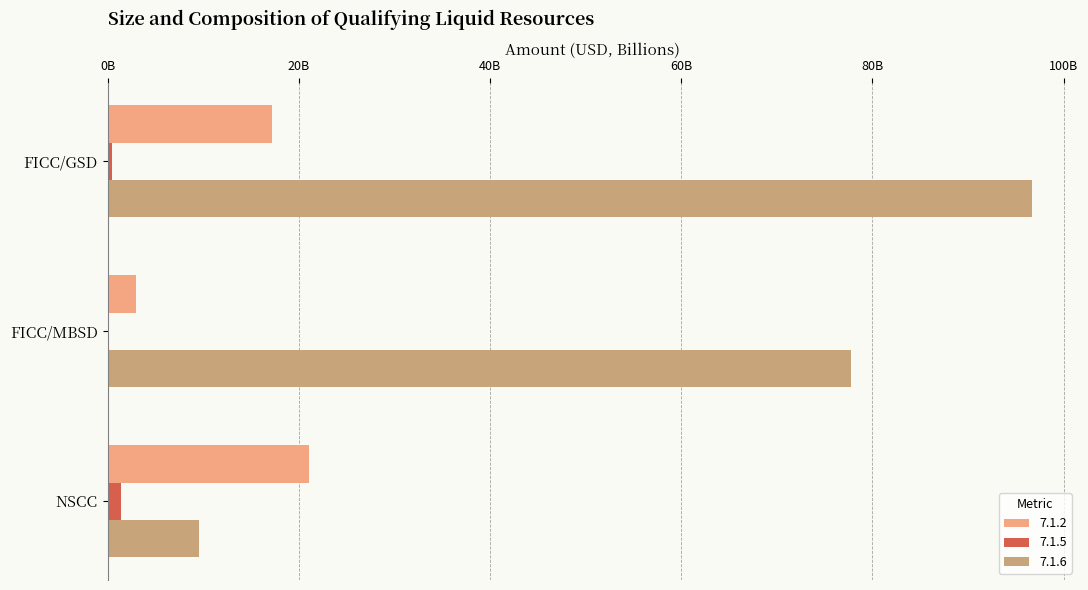

What is the total value across all series at FICC/GSD?

114307042226